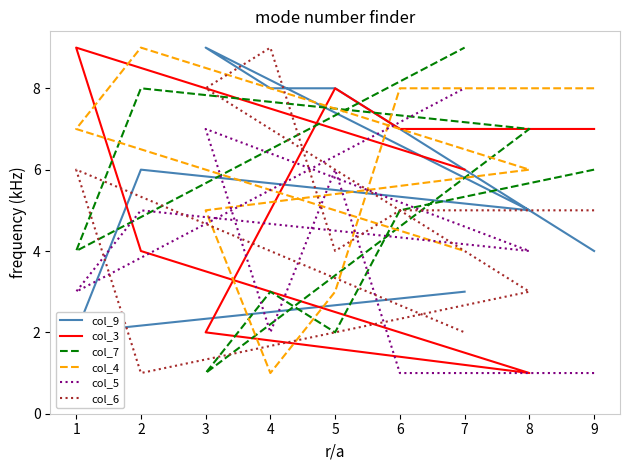

How many times do col_7 and col_5 cross each other?

4